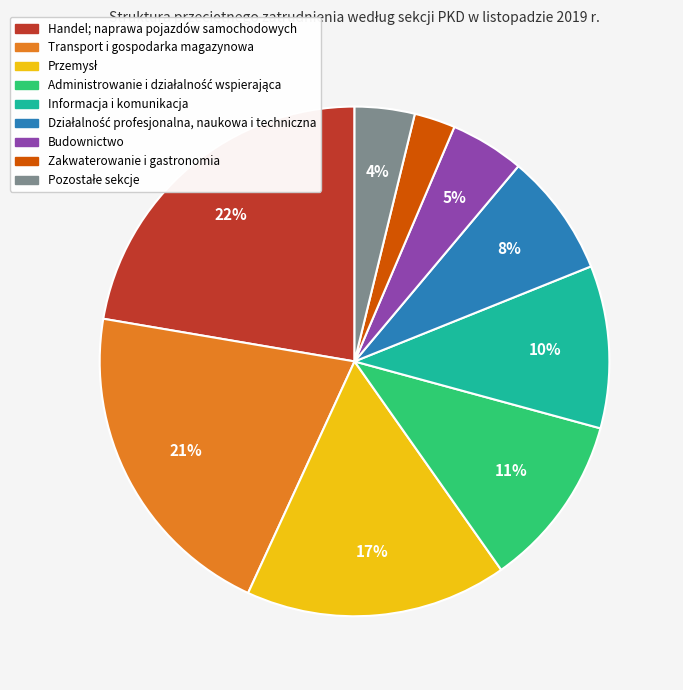

Is it true that Transport i gospodarka magazynowa is 28% of the pie?

False